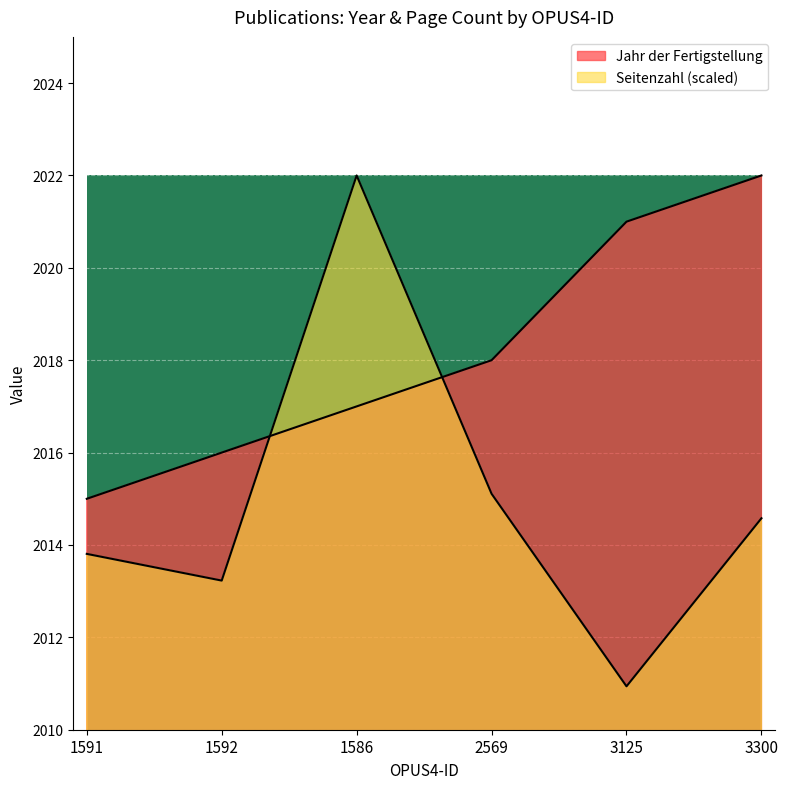

Rank the series at 1586 from lowest to highest value.

Jahr der Fertigstellung, Seitenzahl